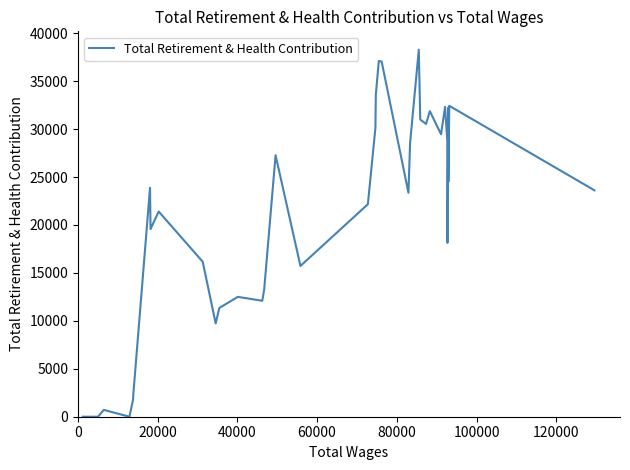

What is the greatest value displayed?

38288